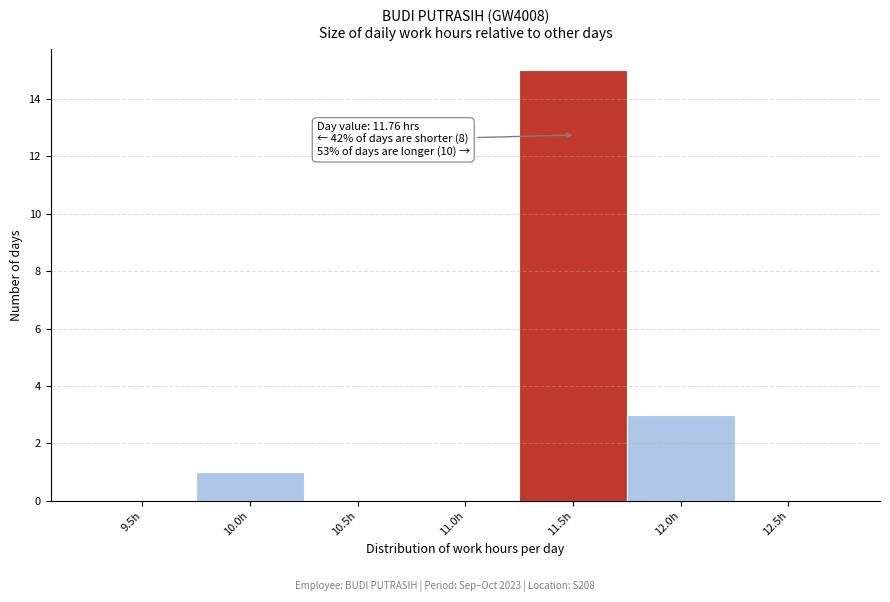

Reading left to right, what are all the values shown in this chart?

9.5h=0	10.0h=1	10.5h=0	11.0h=0	11.5h=15	12.0h=3	12.5h=0